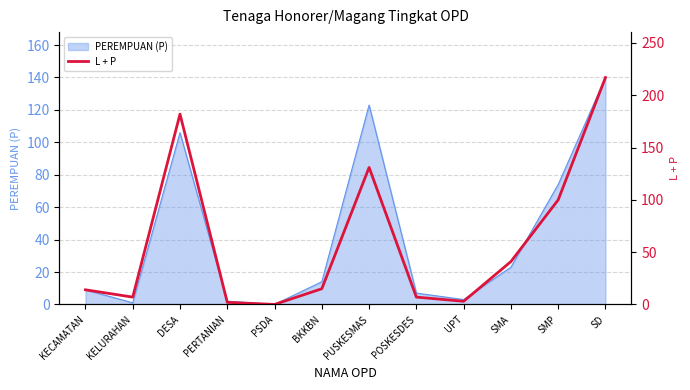

Where is PEREMPUAN (P) nearest to the value 70?

SMP